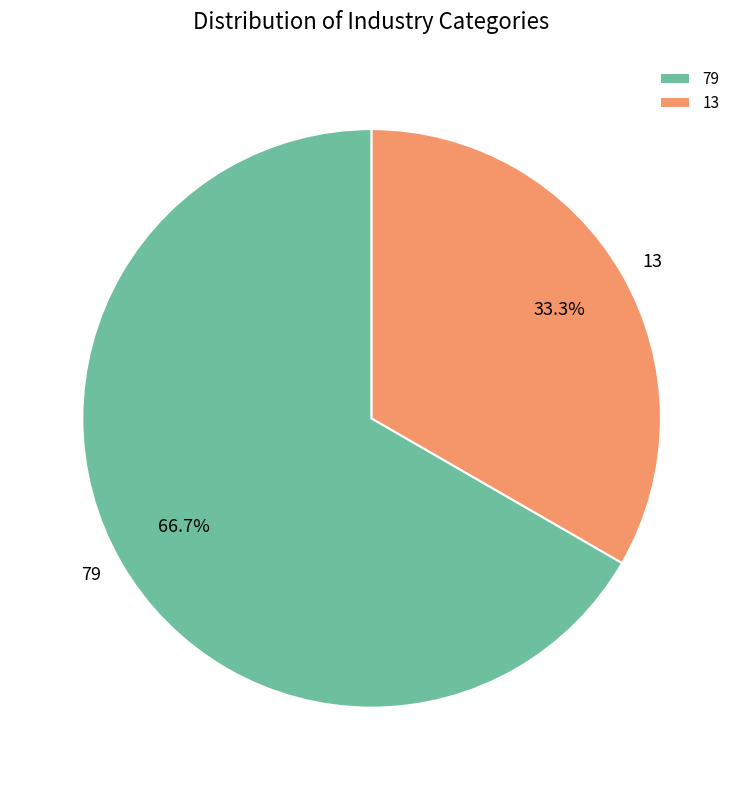

Count the number of slices in the pie.

2